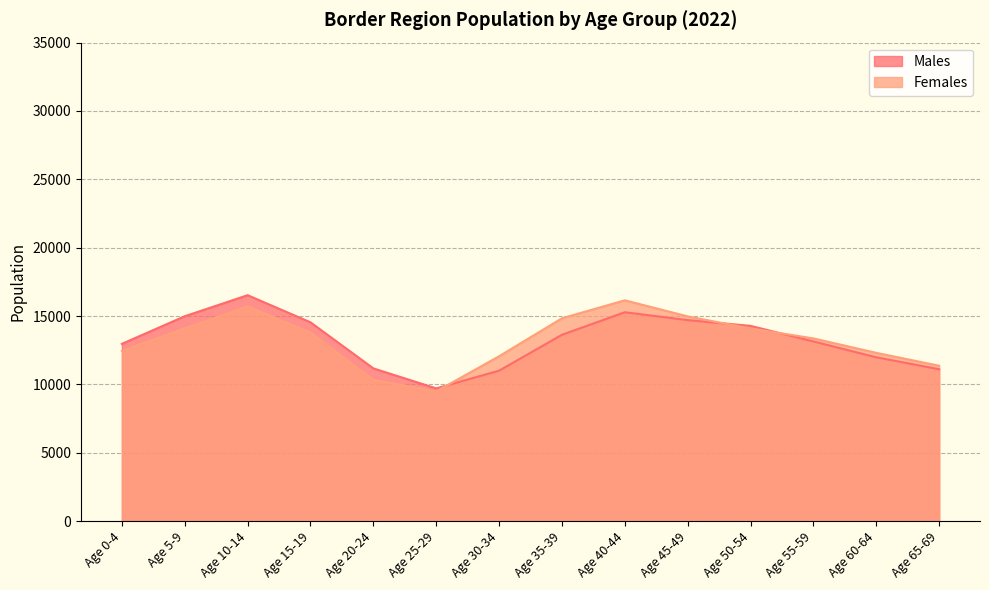

Which category has the highest value across all series?

Age 10-14